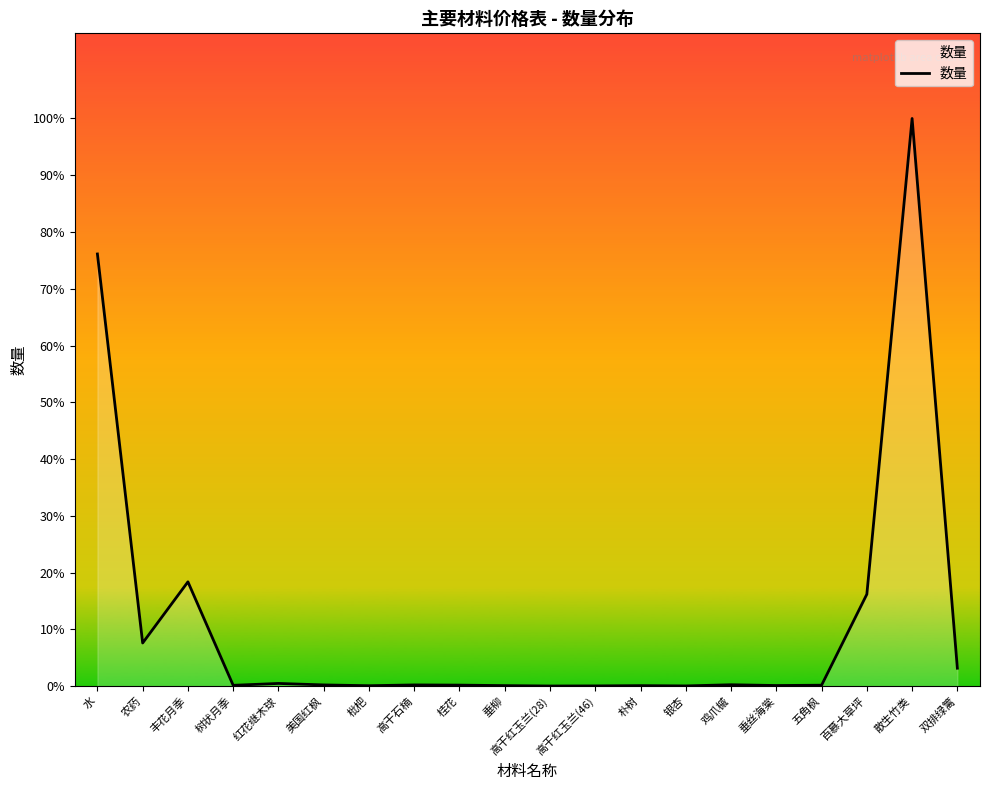

Reading left to right, extract all data points from this chart.

78197.2	7808.6	18875.0	150.0	492.0	222.0	80.0	222.0	188.0	98.0	28.0	46.0	95.0	43.0	254.0	114.0	172.0	16628.7	102712.0	3250.0